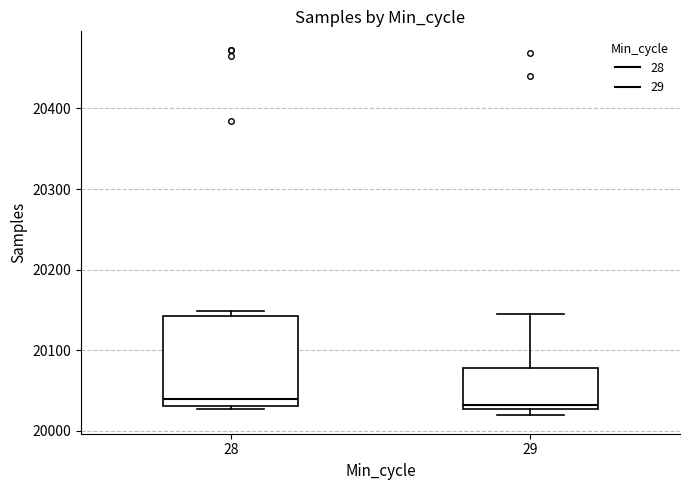

Where is the upper edge of the box at x = 28 on the y-axis? The values are not printed on the chart, so give them approximately, as read against the axis.

20140